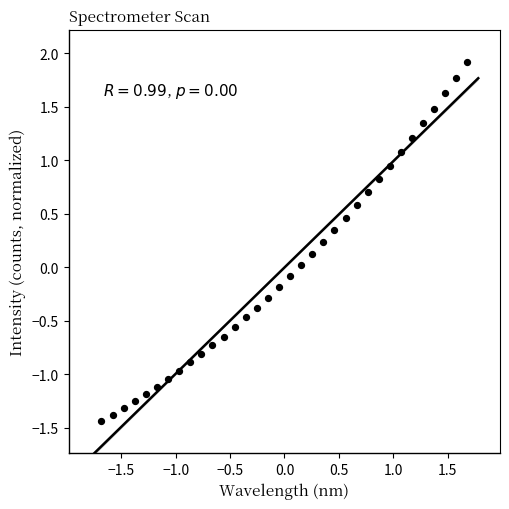

What is the range of X values (max minus min)?

3.4